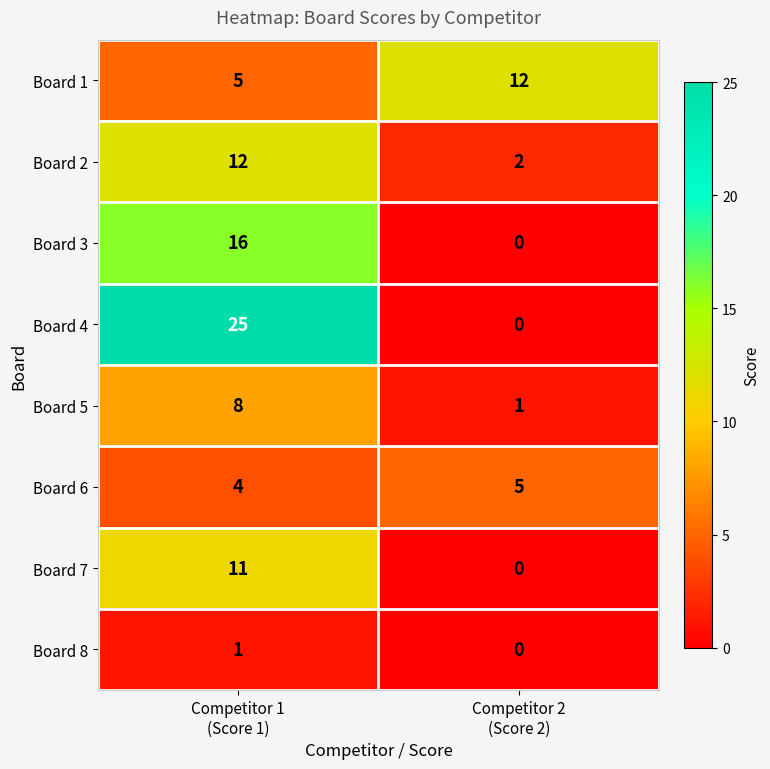

Which series has the widest spread of values?

Board 4